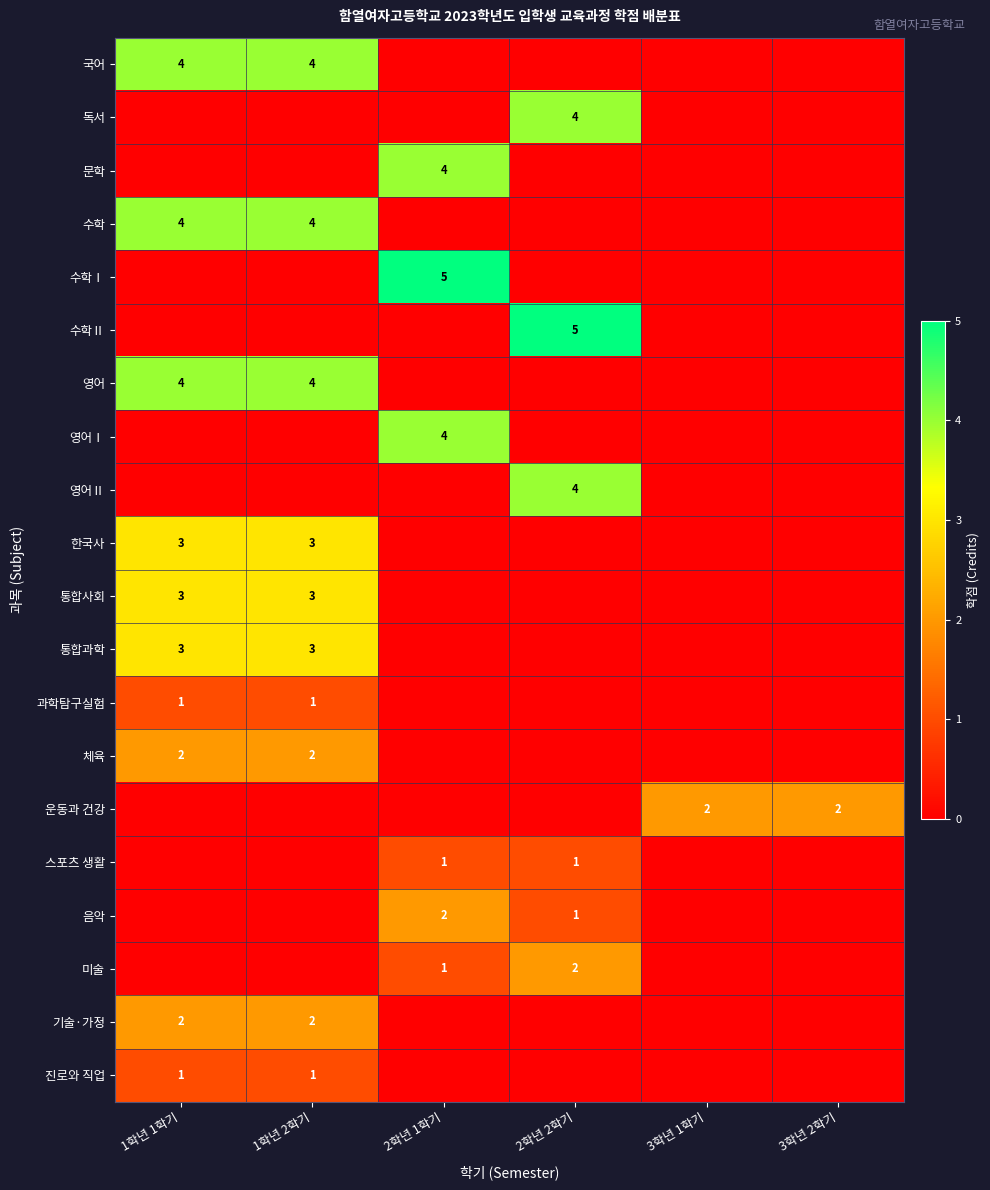

The 수학 series shows 7 at 1학년 2학기. True or false?

False